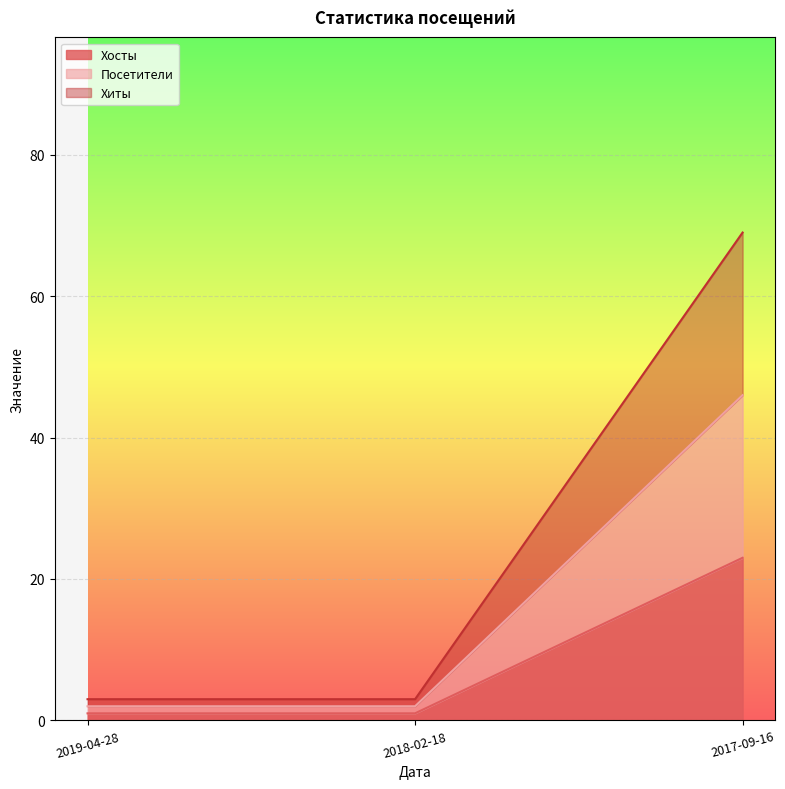

Rank the series by their average value, from highest to lowest.

Хосты, Хиты, Посетители